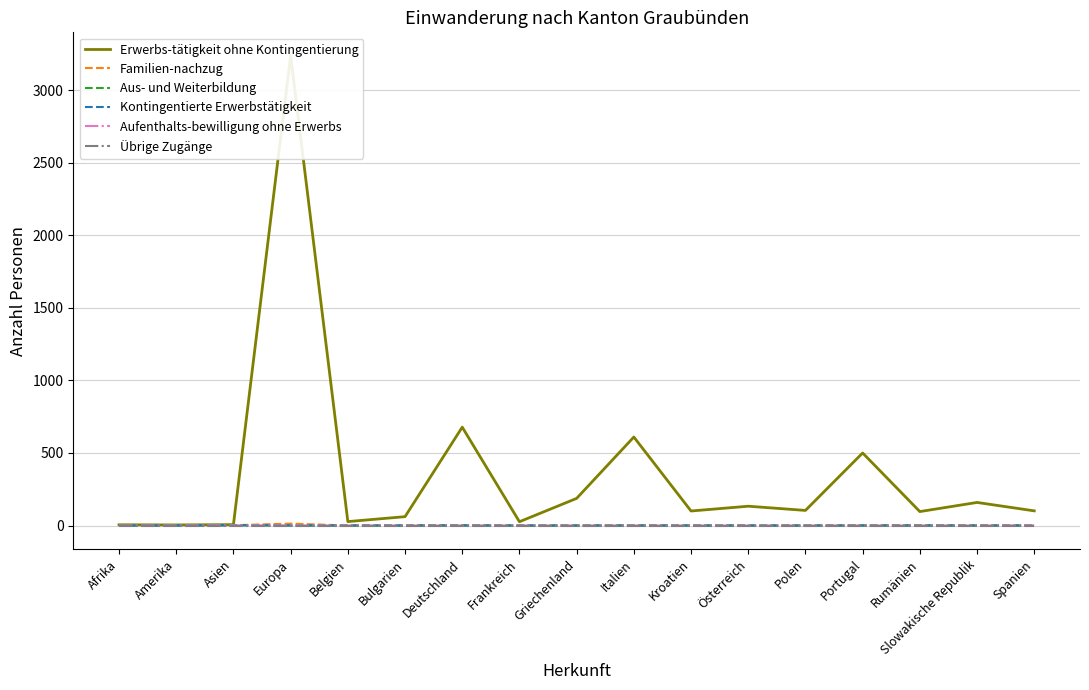

List the series in order of their peak value, lowest first.

Übrige Zugänge, Aufenthalts-bewilligung ohne Erwerbs, Aus- und Weiterbildung, Kontingentierte Erwerbstätigkeit, Familien-nachzug, Erwerbs-tätigkeit ohne Kontingentierung